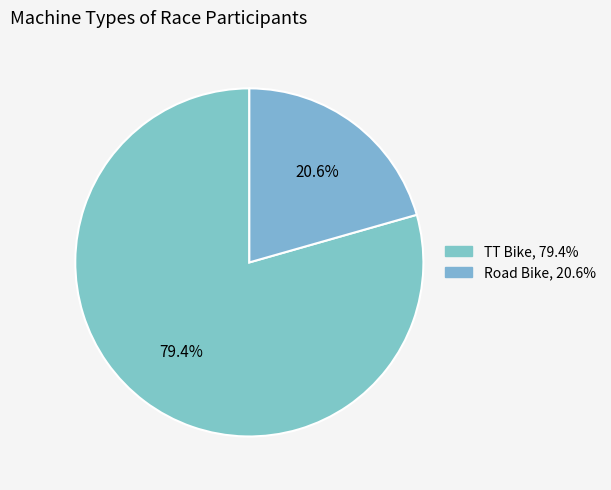

How many segments does this pie chart have?

2